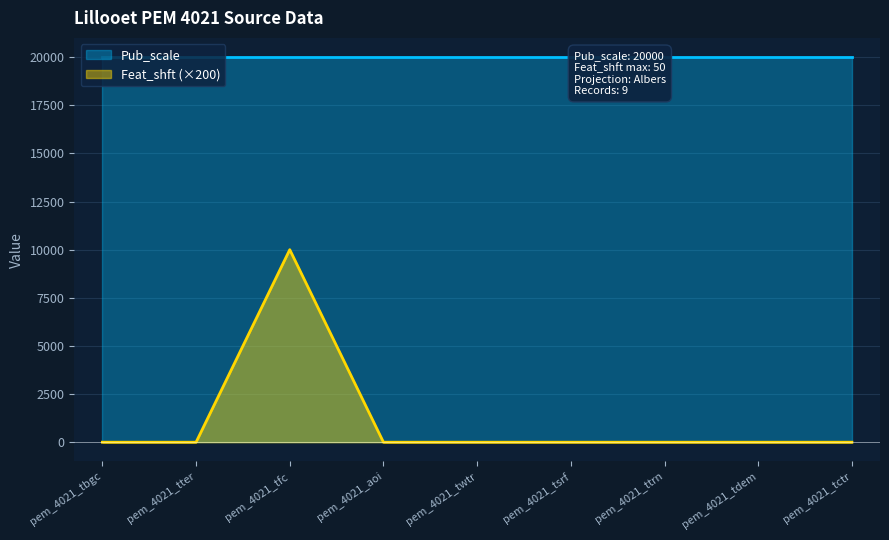

Is it true that Feat_shft (×200) equals 6723 at pem_4021_tfc?

False